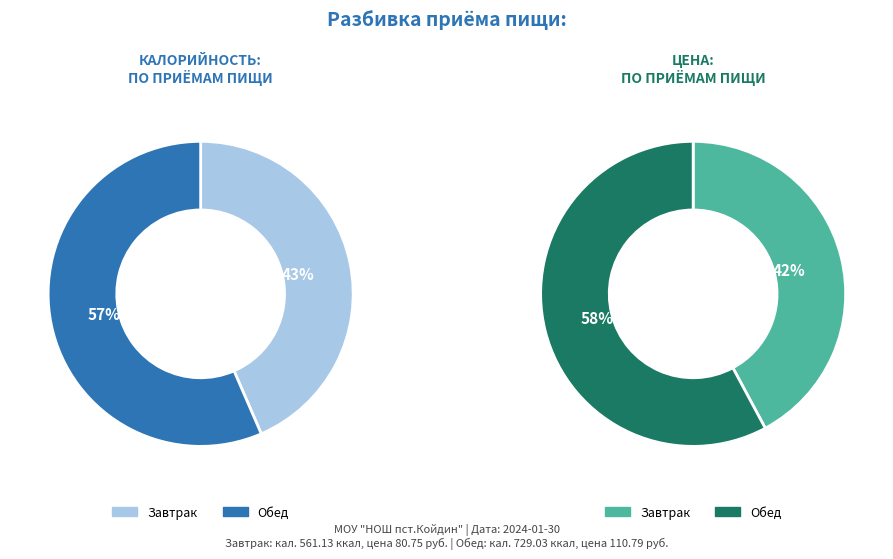

The Обед slice represents 44% of the pie. True or false?

False